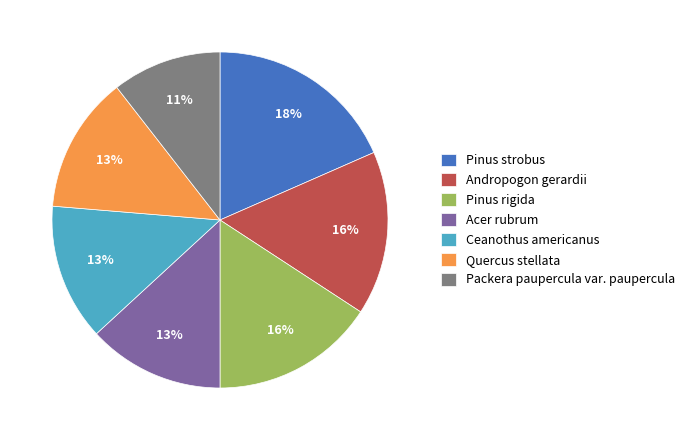

Is the sum of Andropogon gerardii and Quercus stellata greater than half?

No